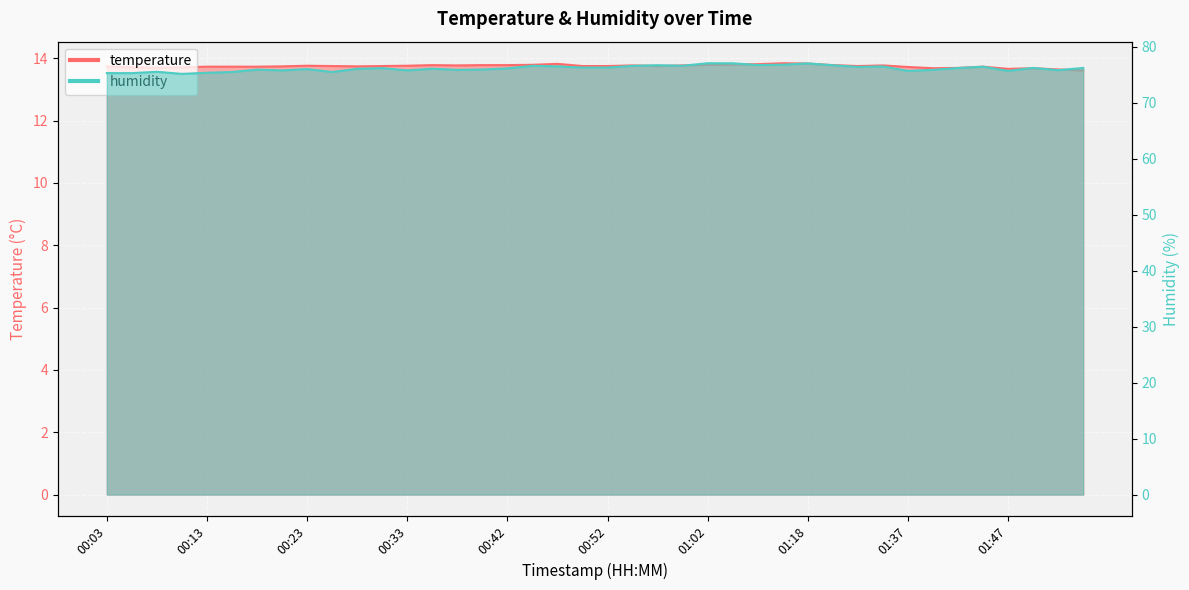

Which series has the largest total across all categories?

humidity